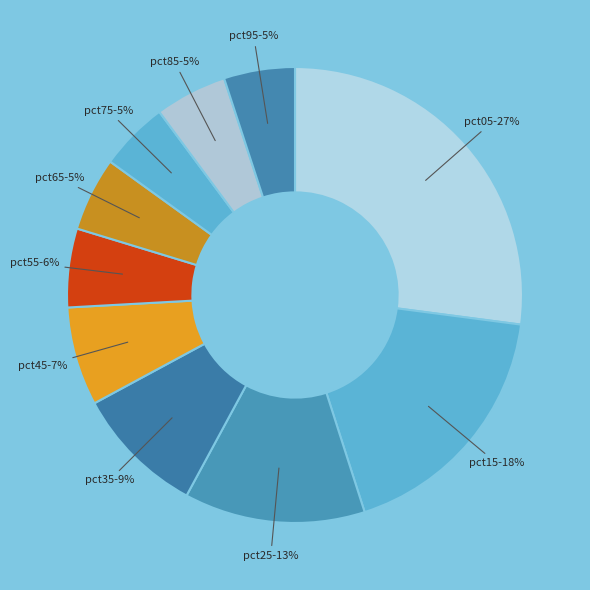

Do pct55 and pct35 together represent more than half of the pie?

No